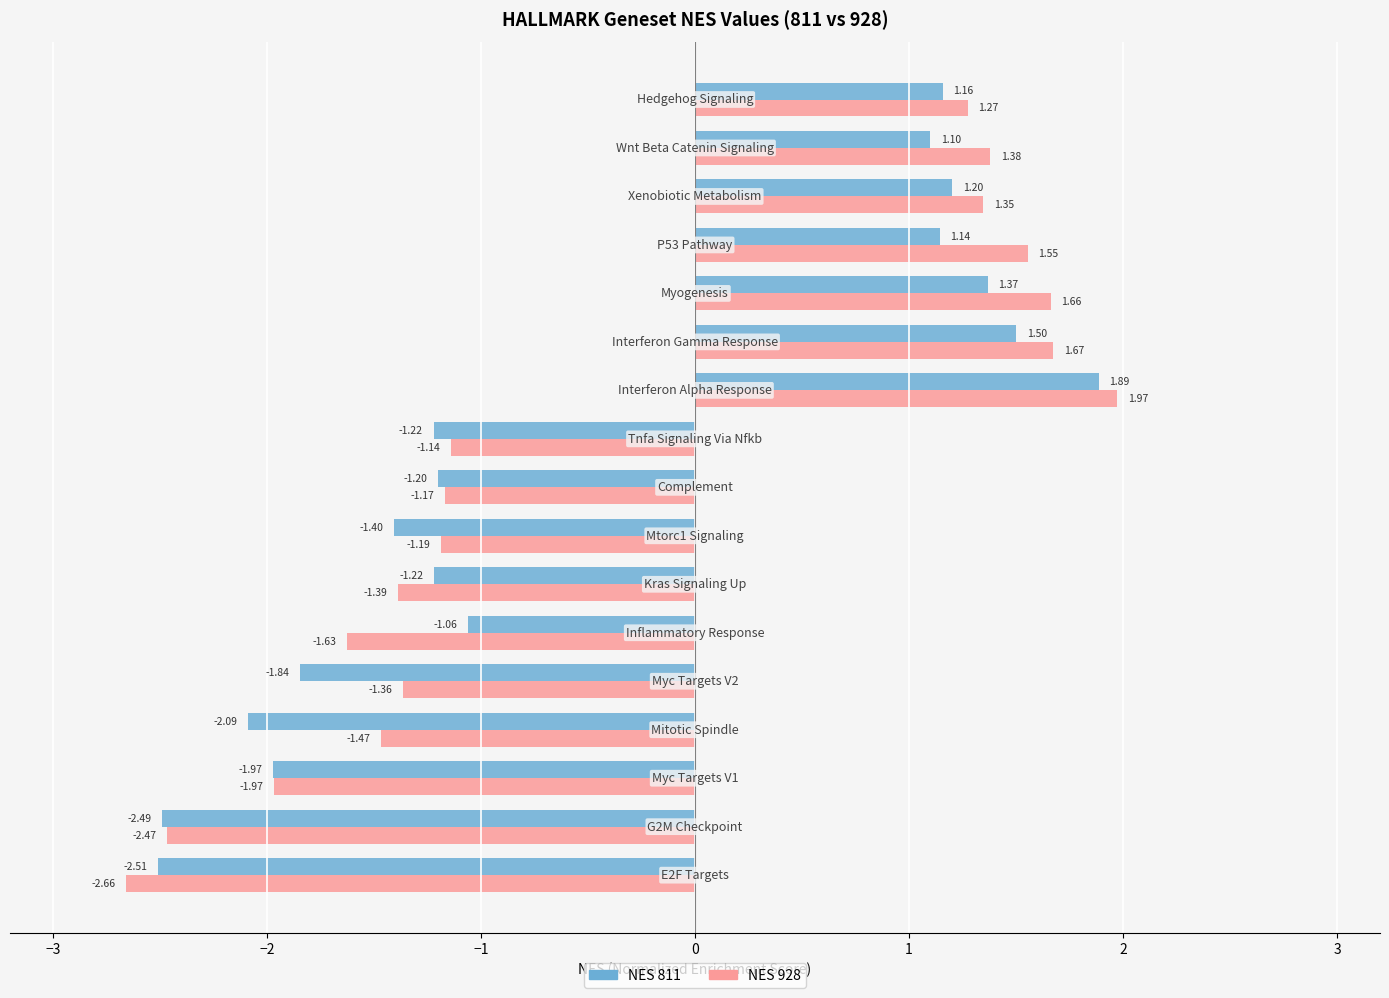

What is the difference between the second highest and second lowest values in the NES 811 series?

4.0